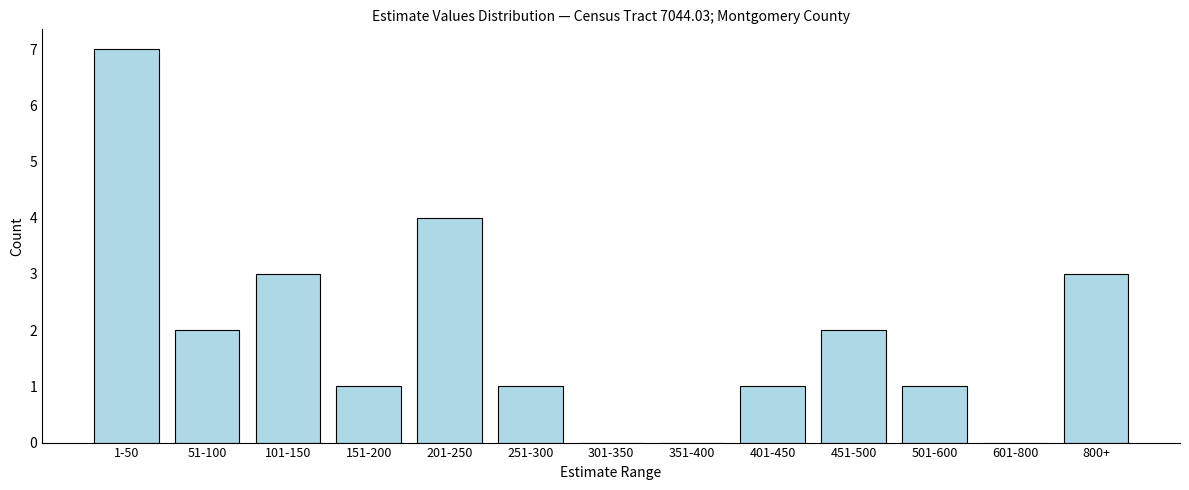

Reading left to right, list all the values displayed in this chart.

1-50=7	51-100=2	101-150=3	151-200=1	201-250=4	251-300=1	301-350=0	351-400=0	401-450=1	451-500=2	501-600=1	601-800=0	800+=3